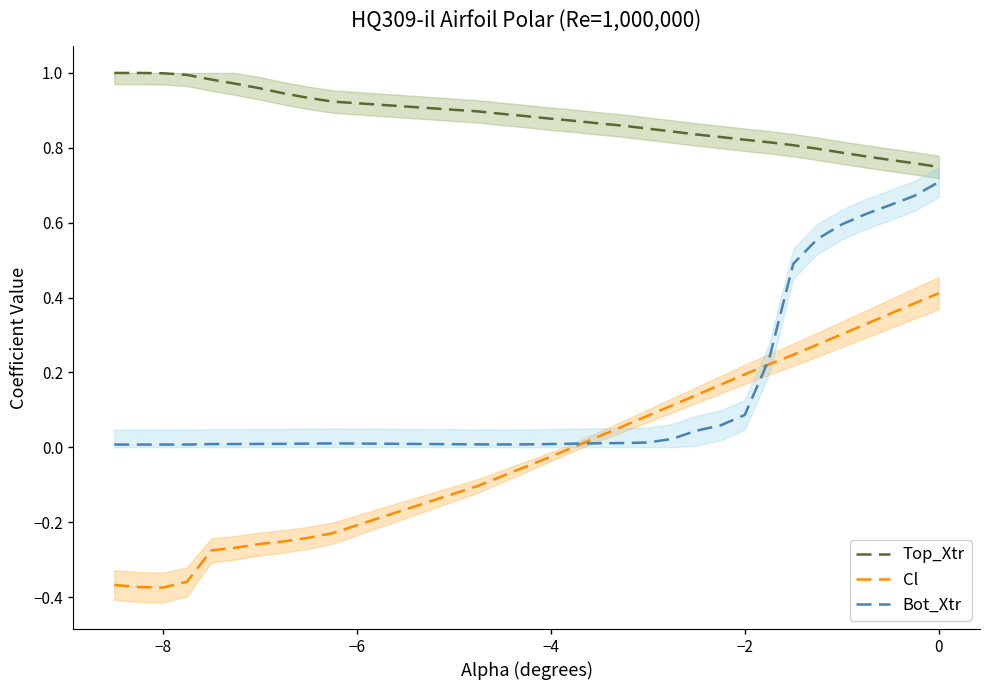

Which series has the largest total across all categories?

Top_Xtr